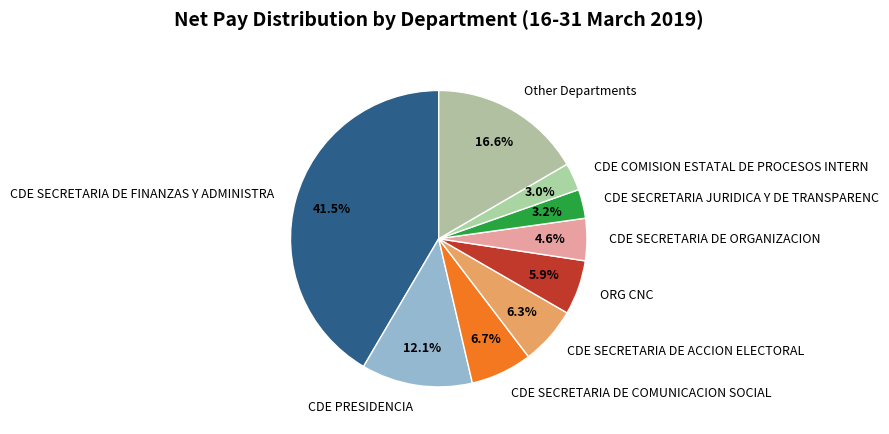

What is the ratio of the value at CDE SECRETARIA JURIDICA Y DE TRANSPARENC to the value at ORG CNC?

0.5